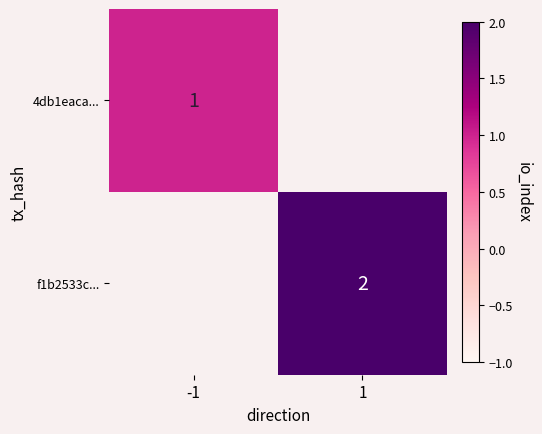

What is the smallest value displayed?

1.0